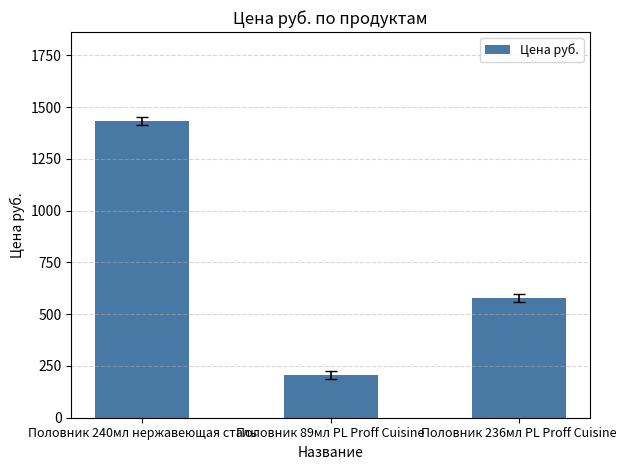

Which label corresponds to the largest value in the chart?

Половник 240мл нержавеющая сталь